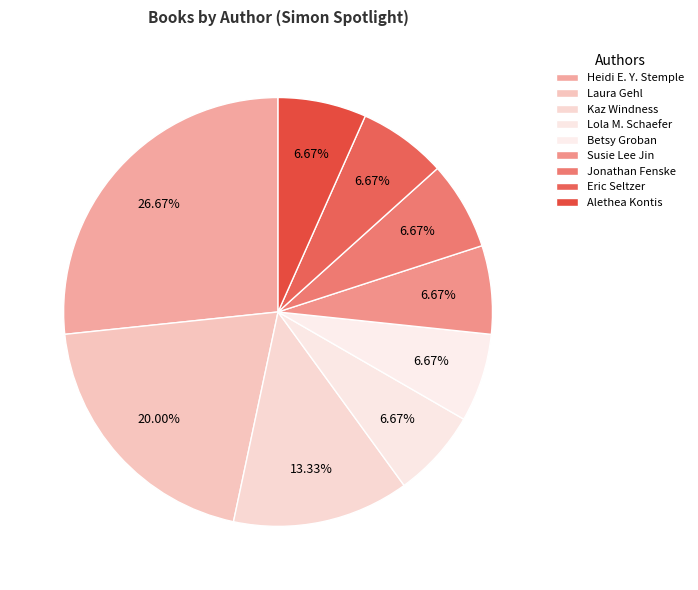

Does any single category account for the majority?

No